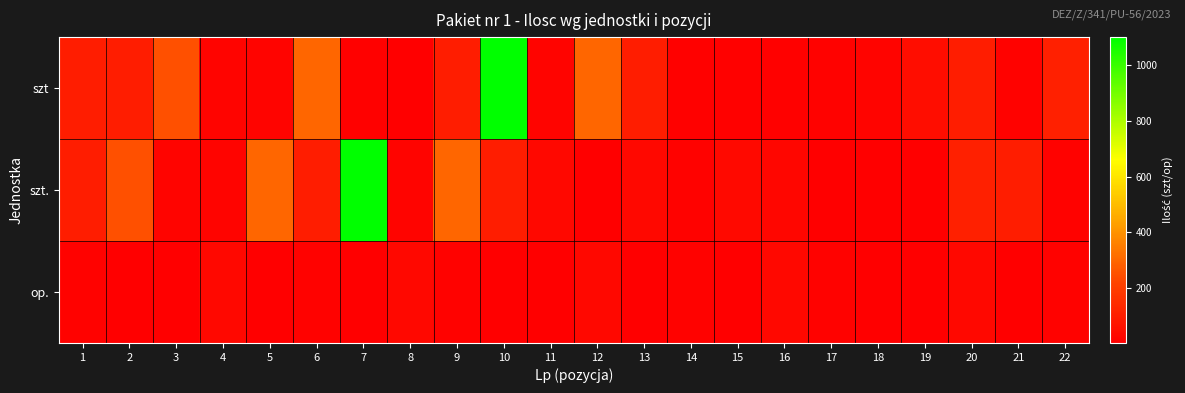

Rank the series at 10 from lowest to highest value.

op., szt., szt